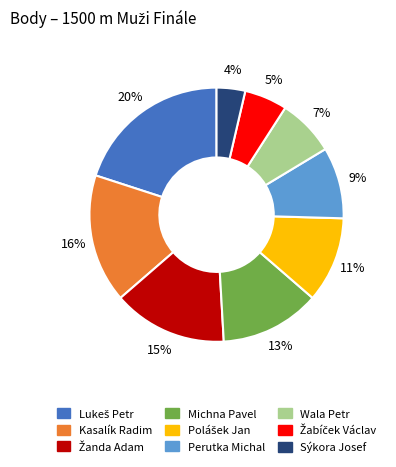

To the nearest percent, what is the difference between the largest and smallest slice percentages?

16%